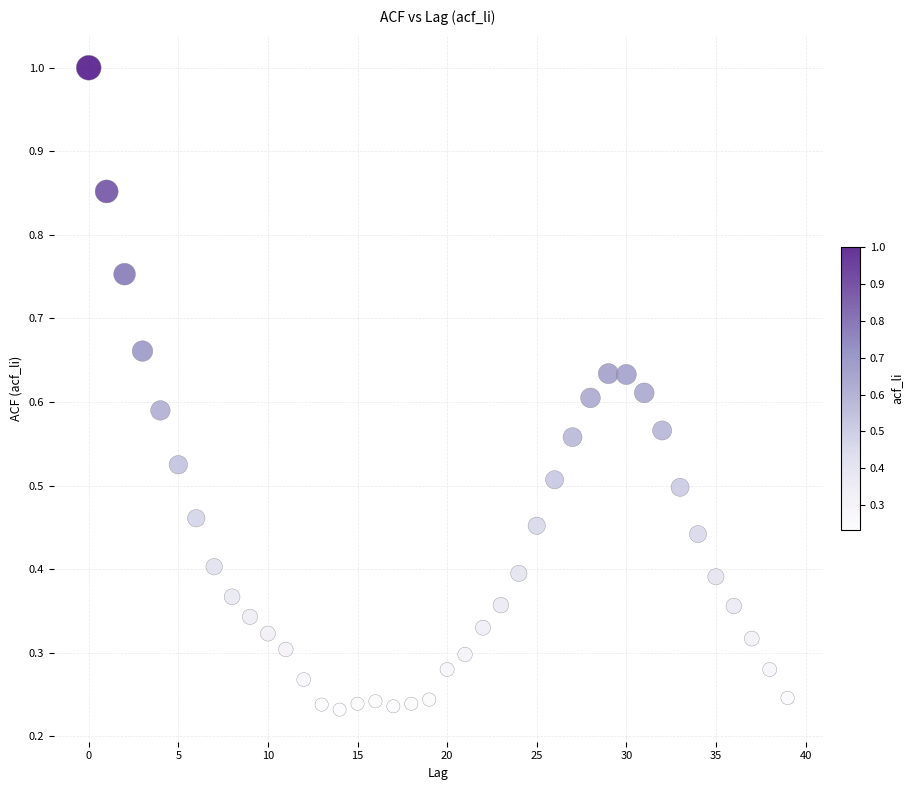

How many points are shown in the scatter plot?

40